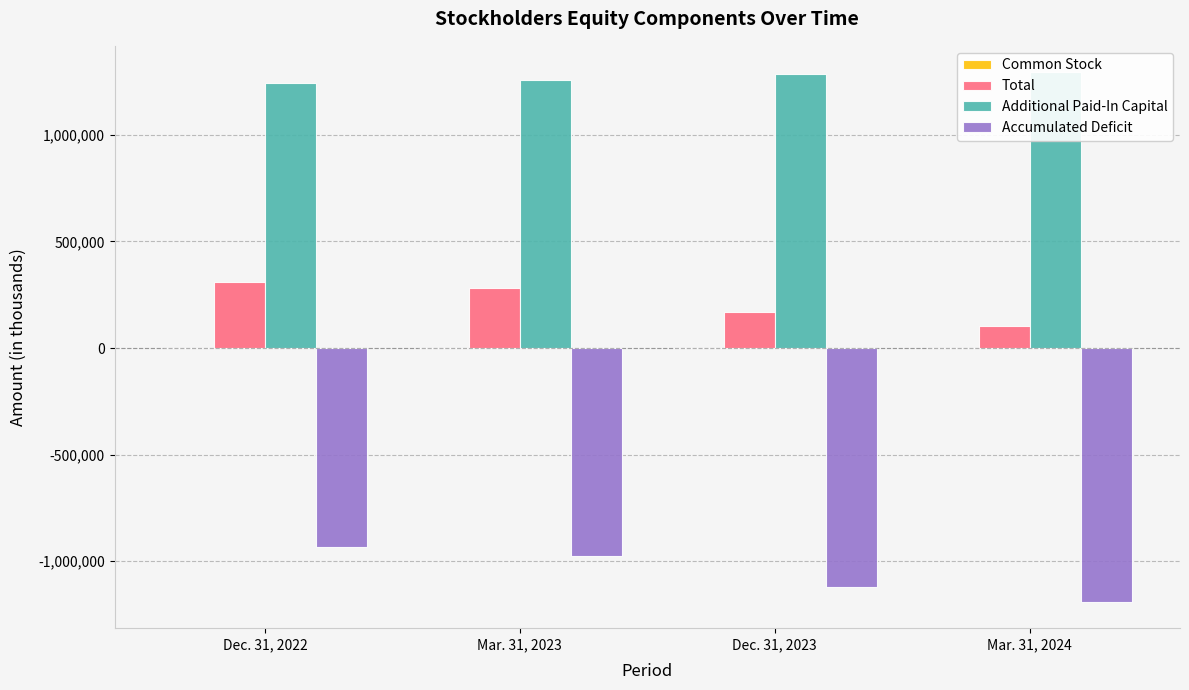

Where does the Additional Paid-In Capital series first go above 1287156?

Mar. 31, 2024